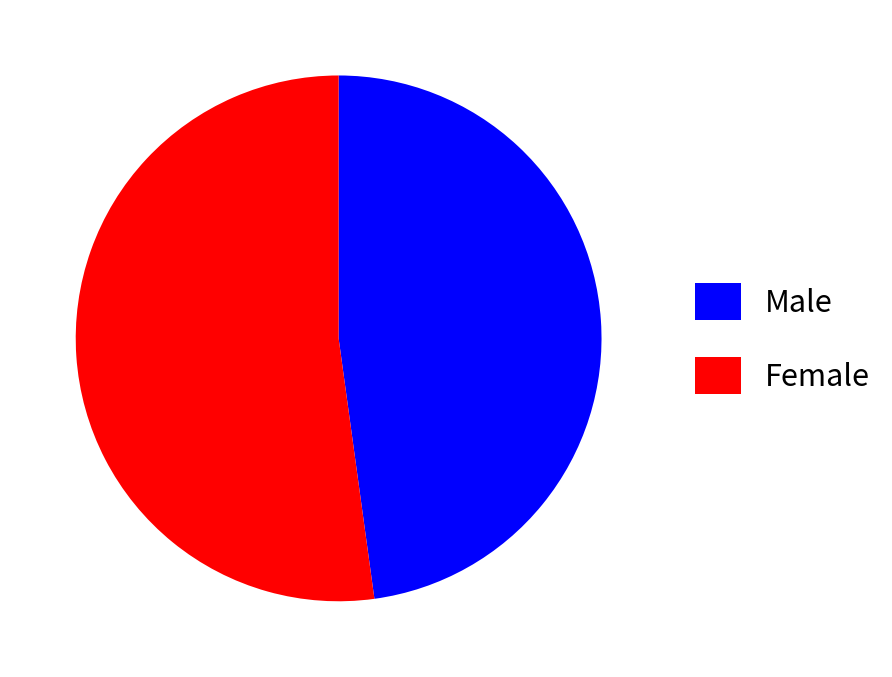

Rank the categories by value from highest to lowest.

Female, Male